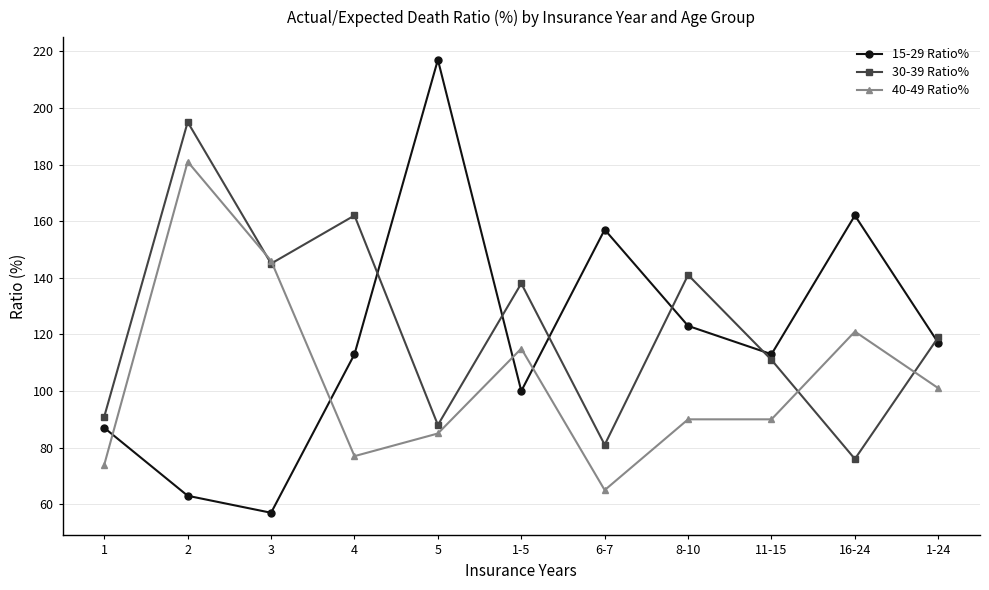

List the series in order of their peak value, lowest first.

40-49 Ratio%, 30-39 Ratio%, 15-29 Ratio%